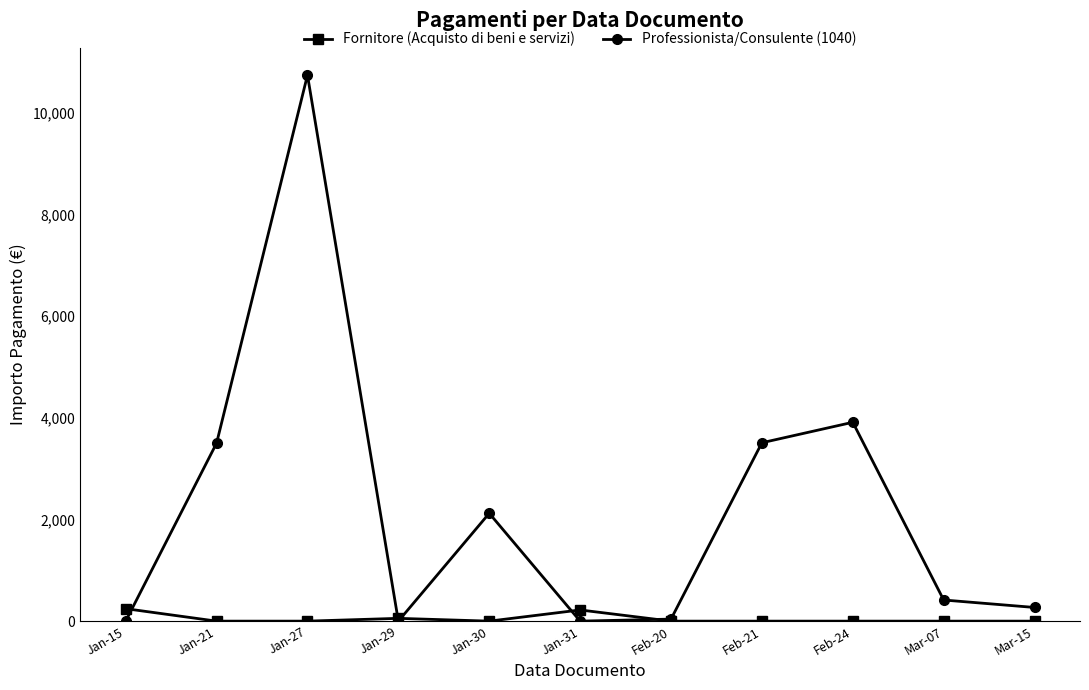

What position from the left is Feb-20?

7